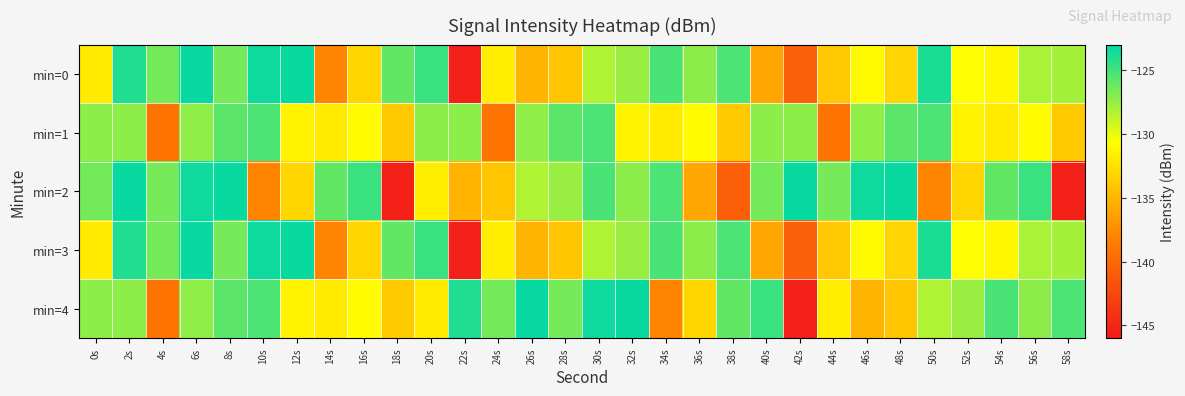

Which series has the largest range (max minus min)?

min=0